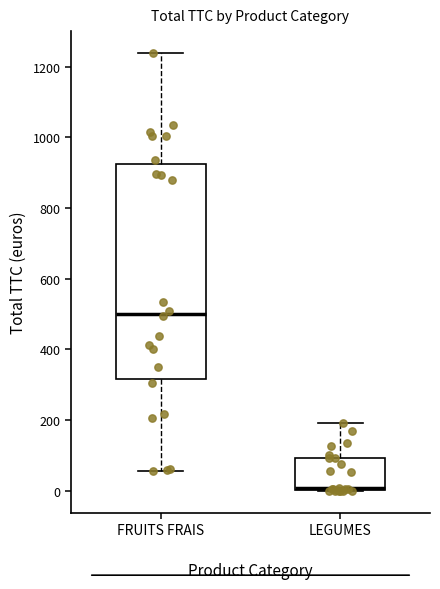

Which box is the tallest, from its lower edge to its upper edge?

FRUITS FRAIS